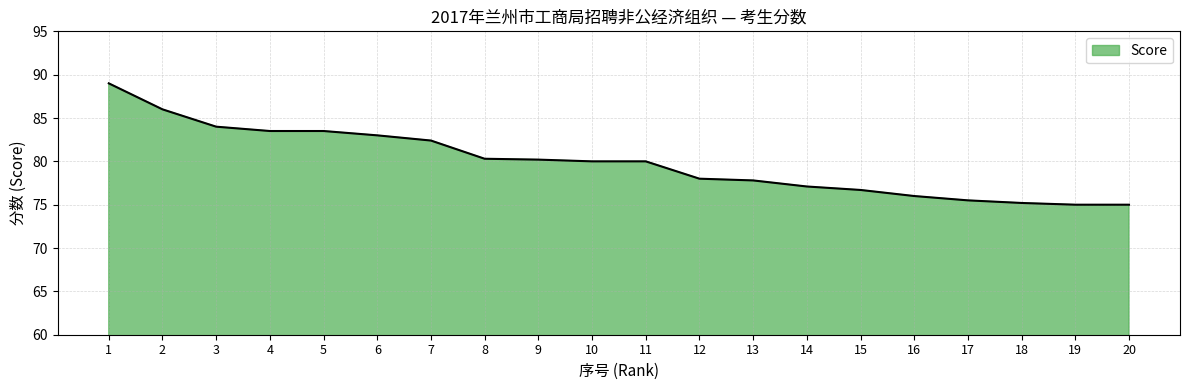

What is the average value?

79.9